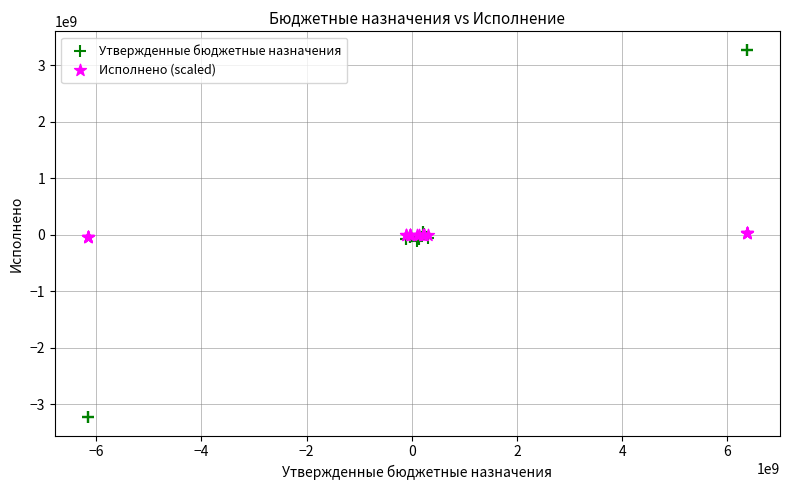

What is the X range (max minus min) for the scatter plot?

12533961392.6